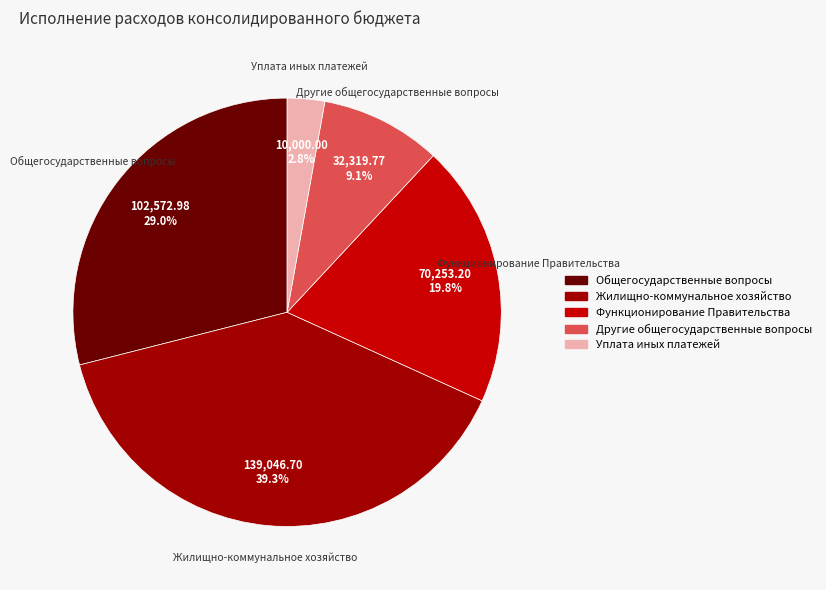

What percentage is the Функционирование Правительства slice, to the nearest percent?

20%